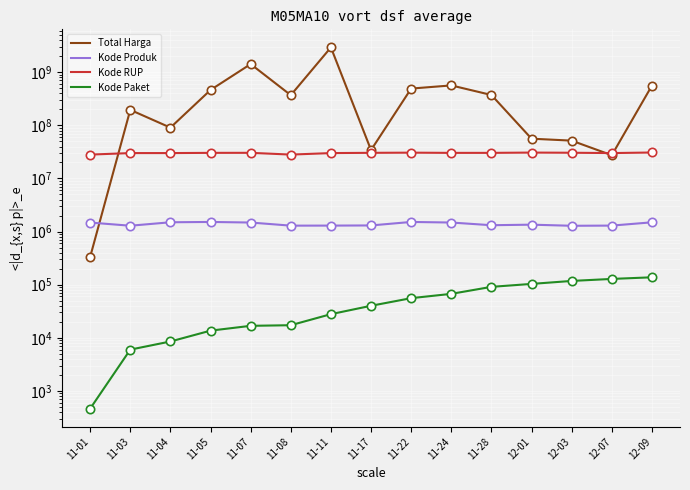

What is the sum of the Kode Produk values at 11-01 and 11-07?

2961236